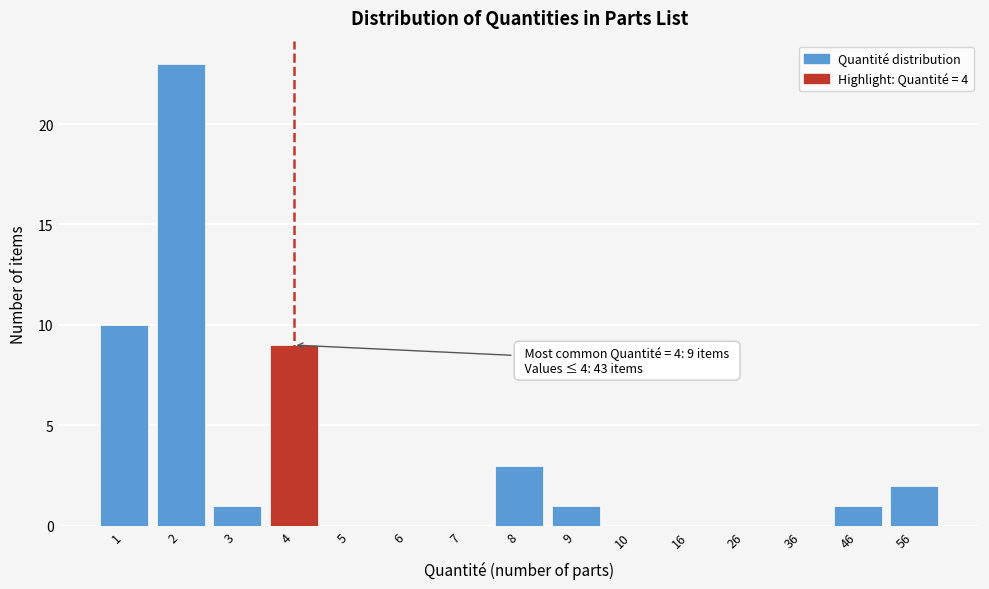

Reading left to right, extract all data points from this chart.

1=10	2=23	3=1	4=9	5=0	6=0	7=0	8=3	9=1	10=0	16=0	26=0	36=0	46=1	56=2